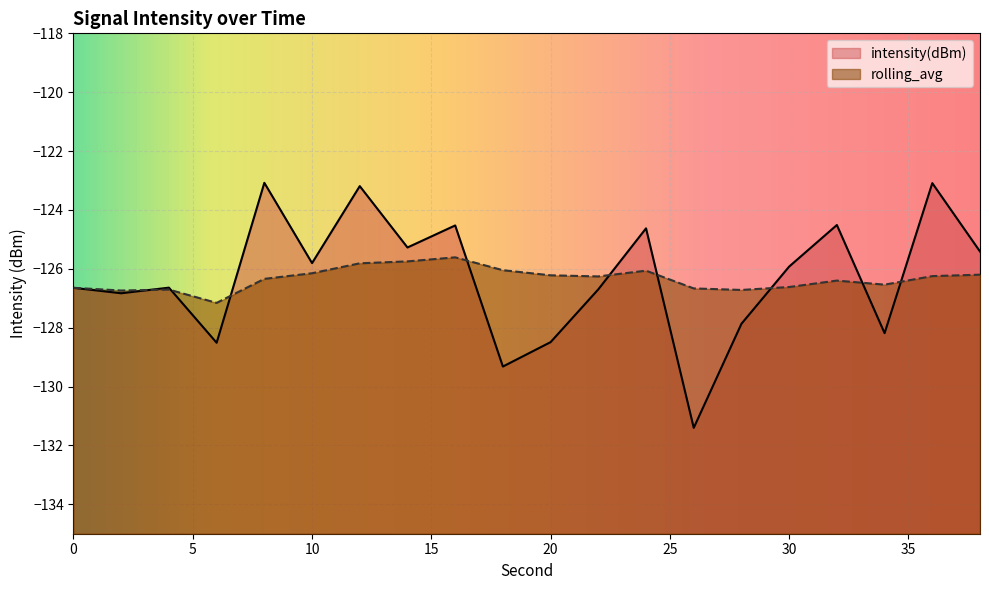

At which label does intensity(dBm) reach its peak?

8